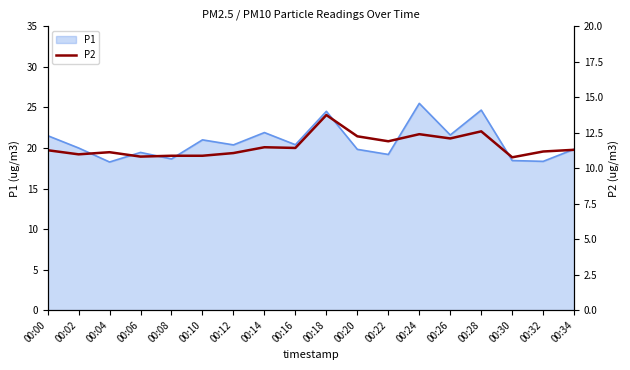

What is the lowest value of the P1 series?

18.3